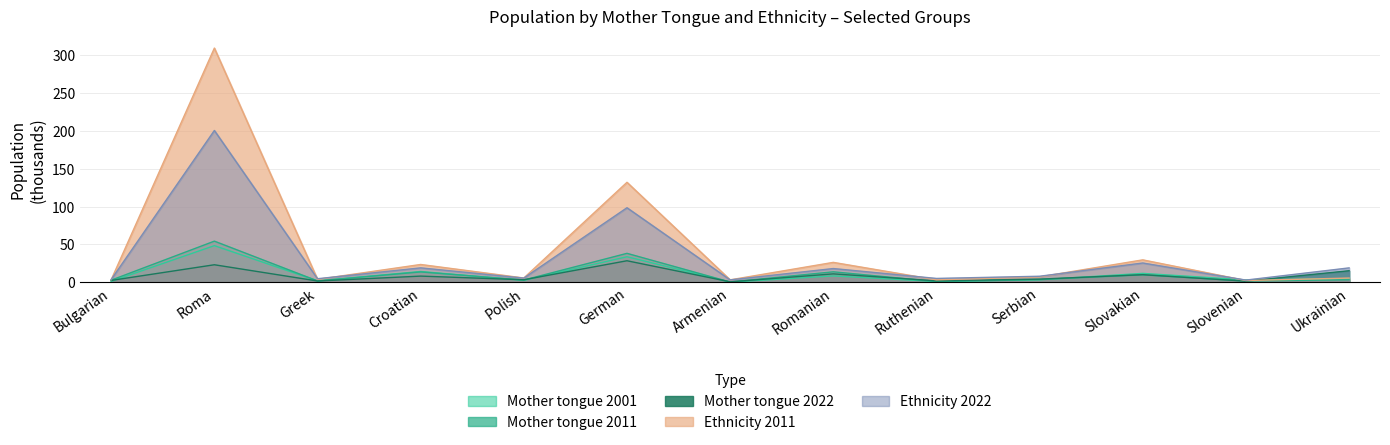

The Mother tongue 2011 series shows 3.0 at Polish. True or false?

True